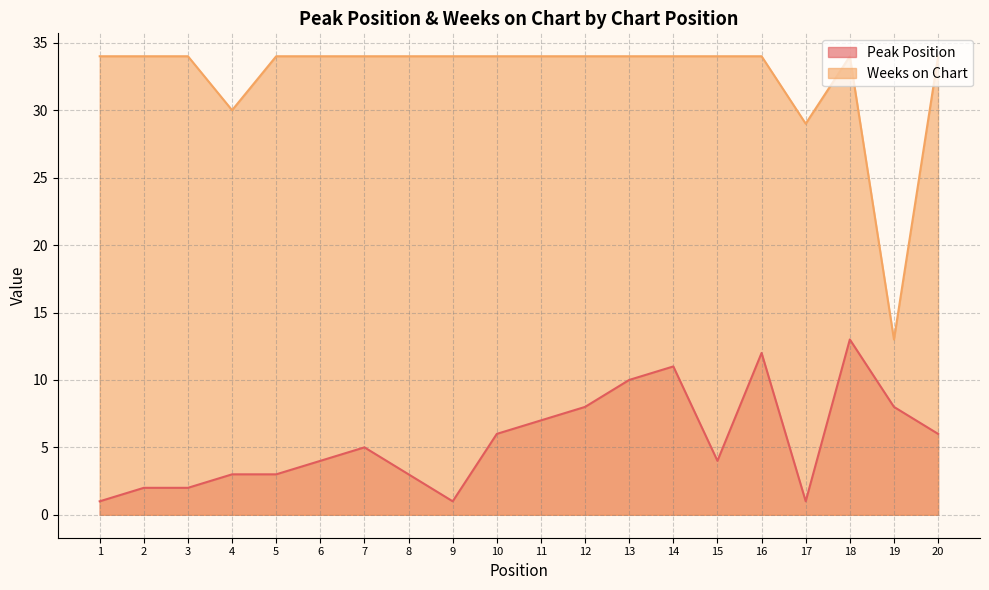

What is the average value of the Weeks on Chart series?

32